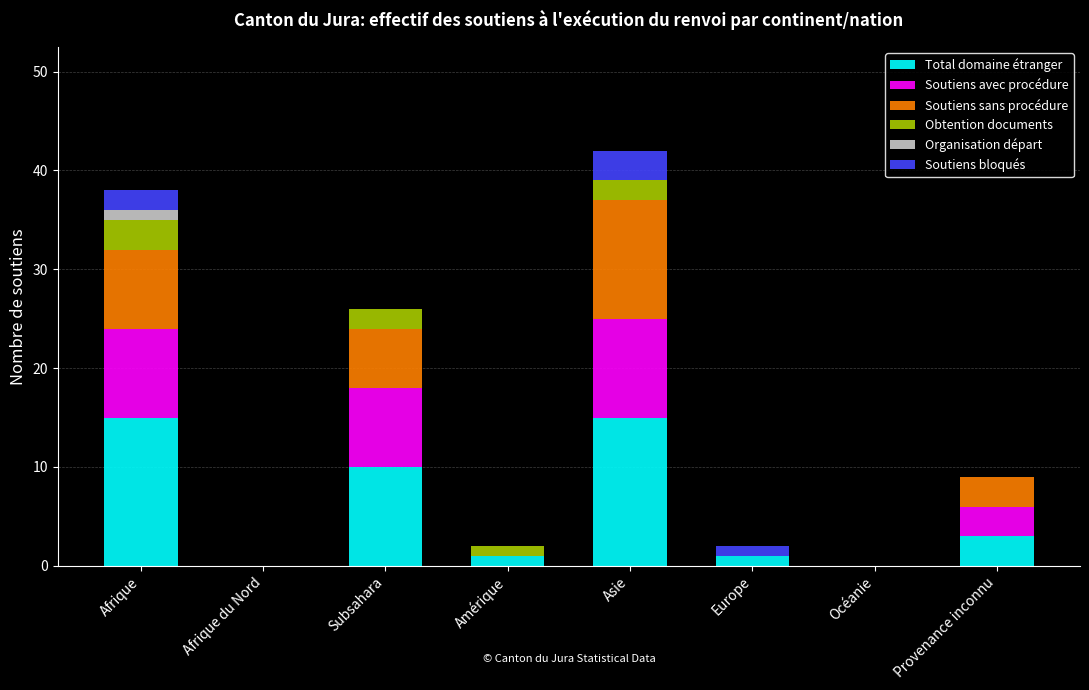

How many categories are shown in the chart?

8